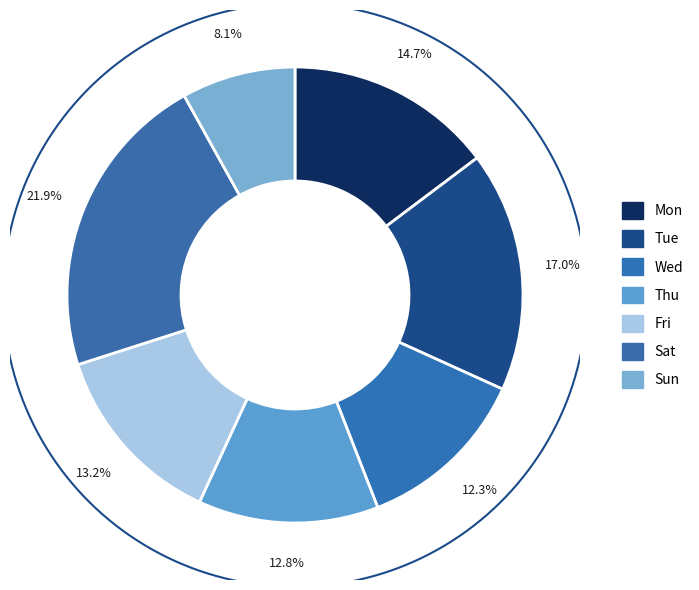

What is the ratio of the value at Tue to the value at Wed?

1.4